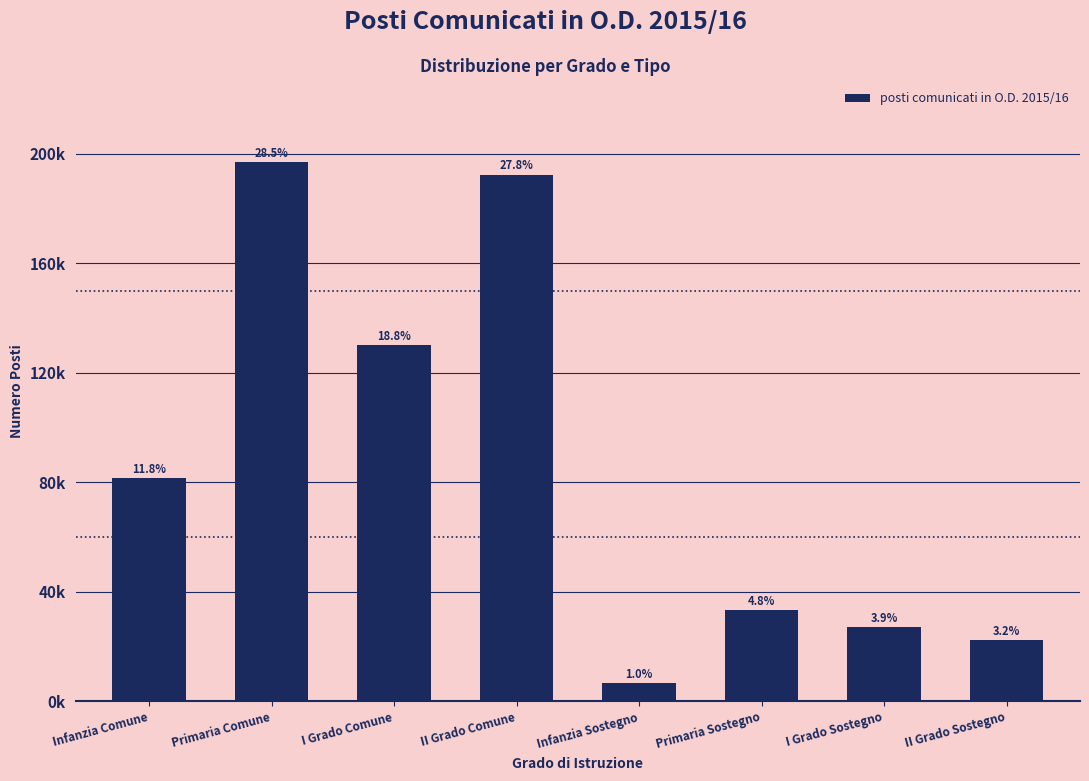

Does the chart contain any negative values?

No